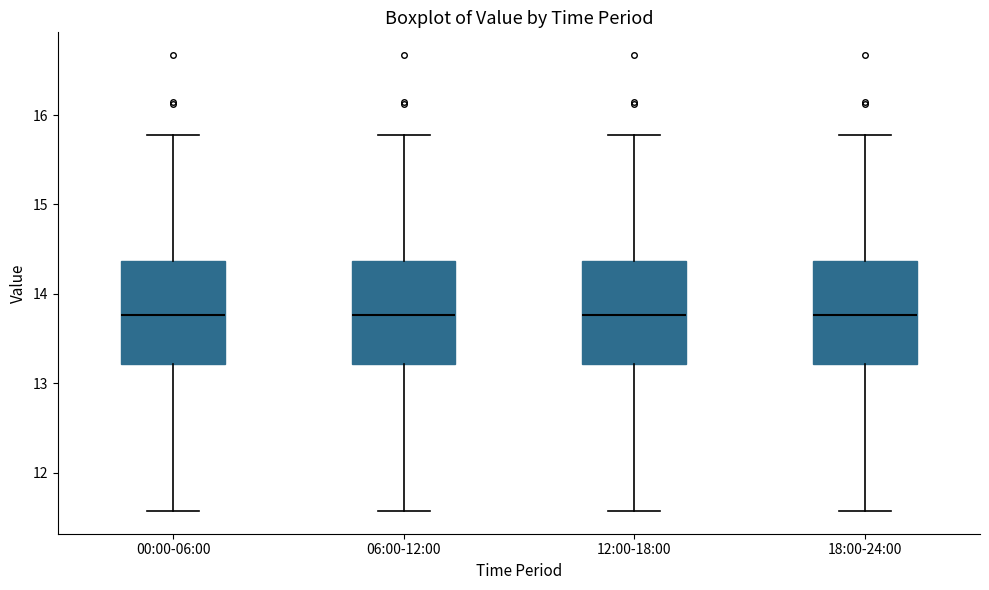

Reading left to right, transcribe this box plot: for each box, give where its median line is, the range the box spans, and where its two whiskers end, as read against the y-axis. The values are not printed on the chart, so give them approximately, as read against the axis.

00:00-06:00: median 13.8, box 13.2 to 14.4, whiskers 11.6 to 15.8
06:00-12:00: median 13.8, box 13.2 to 14.4, whiskers 11.6 to 15.8
12:00-18:00: median 13.8, box 13.2 to 14.4, whiskers 11.6 to 15.8
18:00-24:00: median 13.8, box 13.2 to 14.4, whiskers 11.6 to 15.8